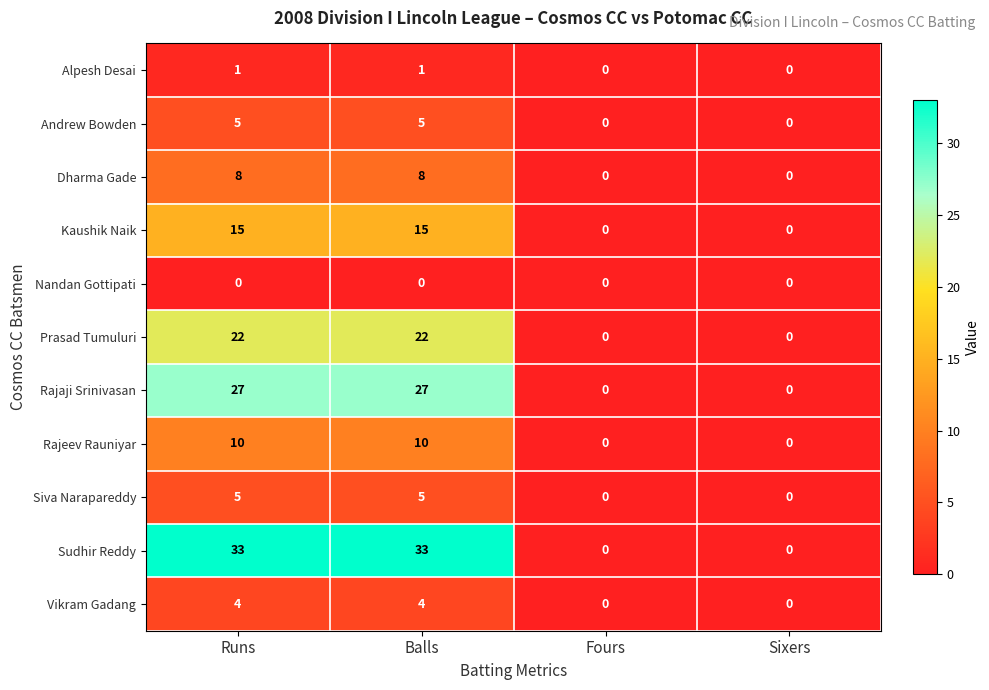

What is the difference between the highest and lowest values at Runs?

33